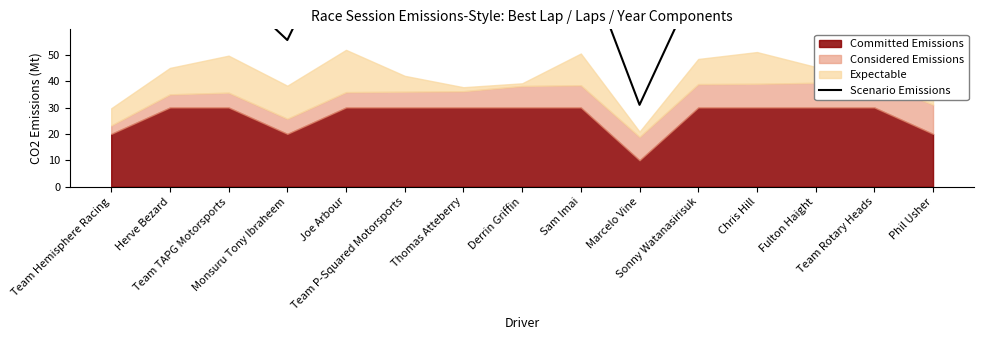

How many data points are less than 79?

7